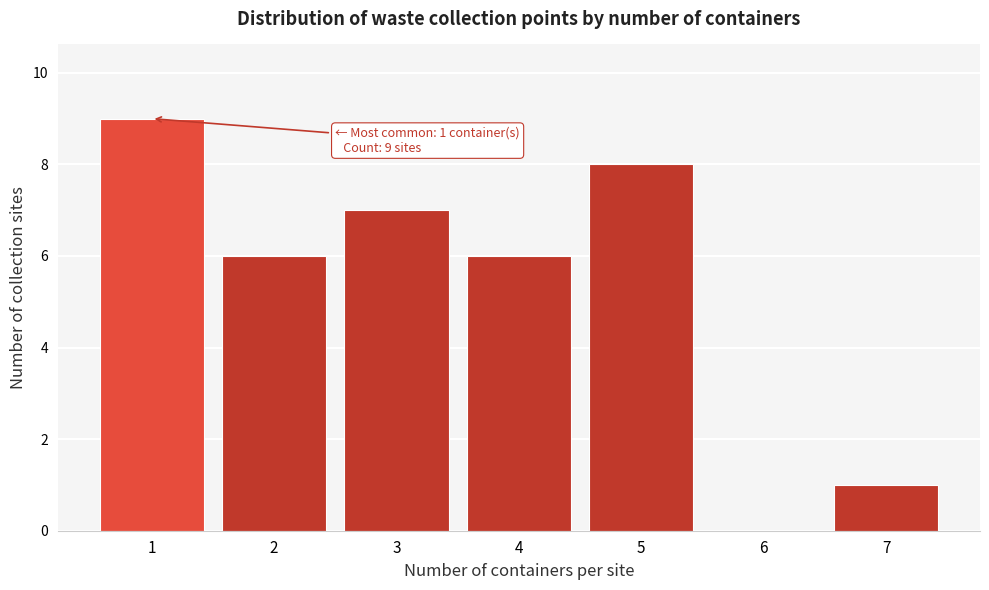

Which range on the x-axis has the tallest bar?

0.5 to 1.5